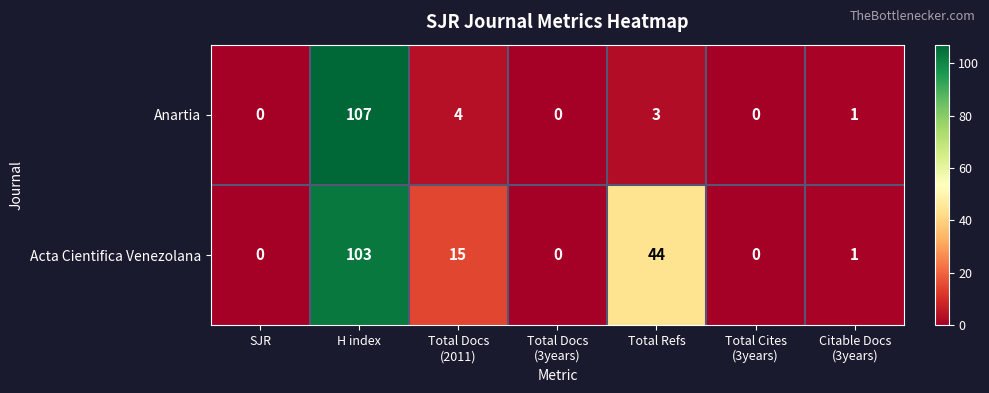

True or false: Anartia has a value of 183 at H index.

False